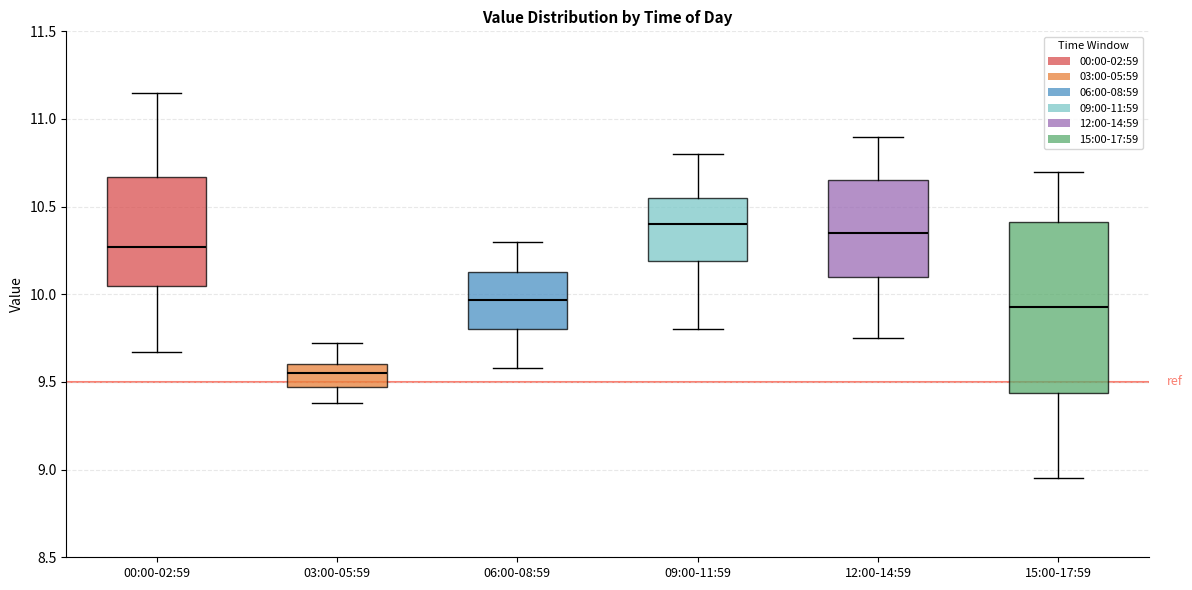

Where does the median line of the box for 09:00-11:59 sit on the y-axis? The values are not printed on the chart, so give them approximately, as read against the axis.

10.40